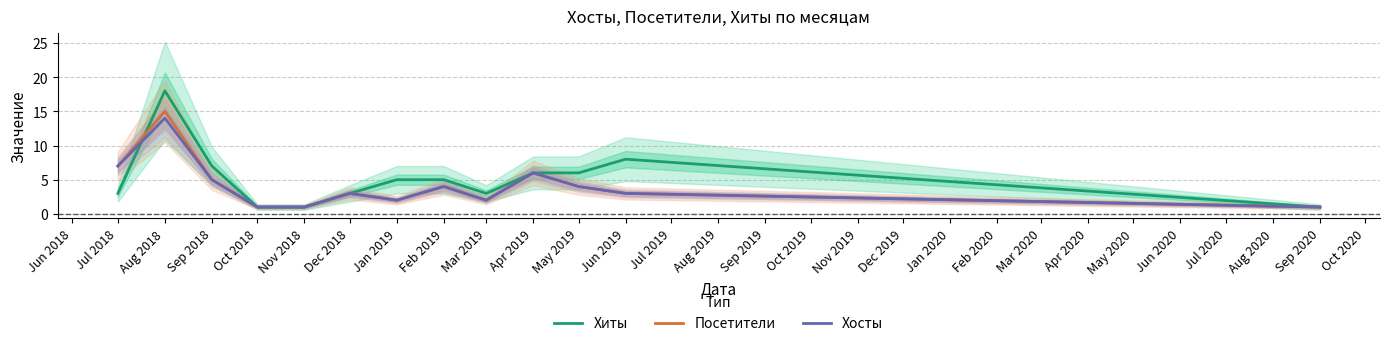

What is the difference between the second highest and second lowest values in the Хосты series?

6